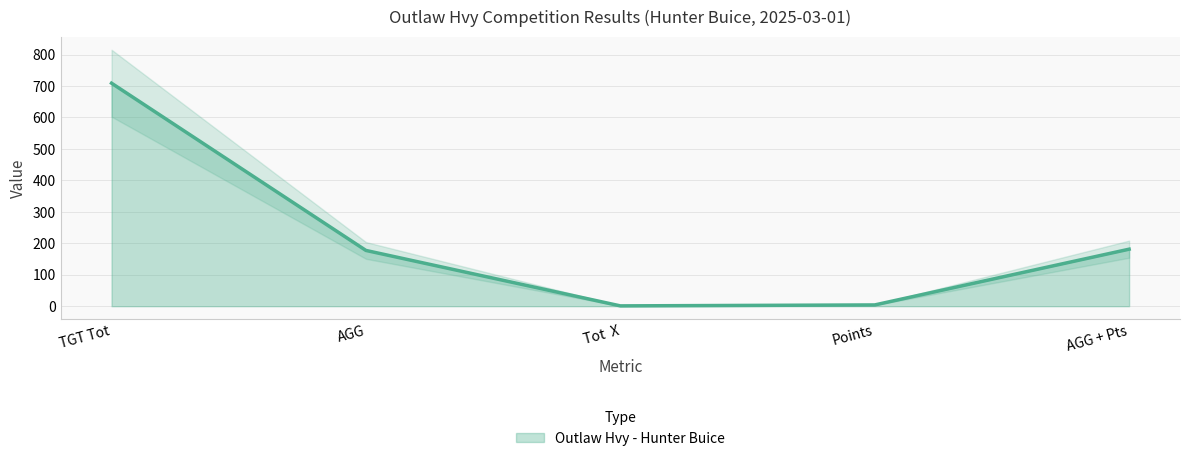

What is the approximate value at AGG + Pts?

181.2